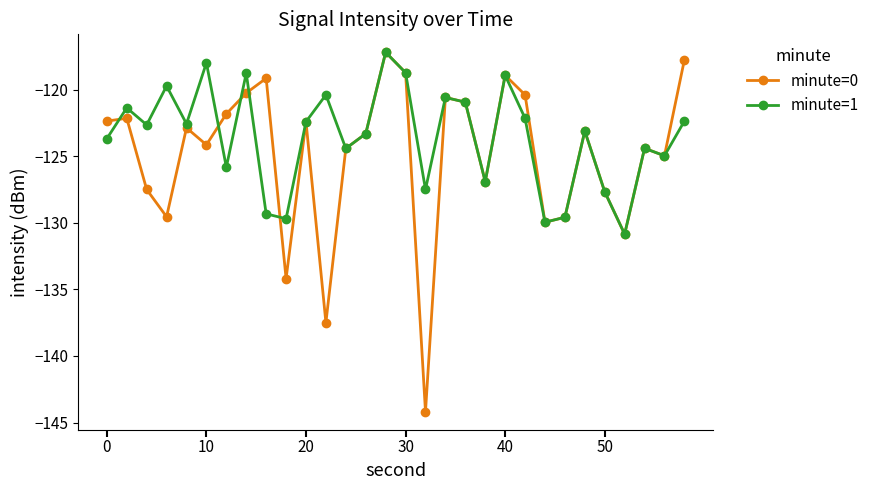

Does the chart have visible grid lines?

No